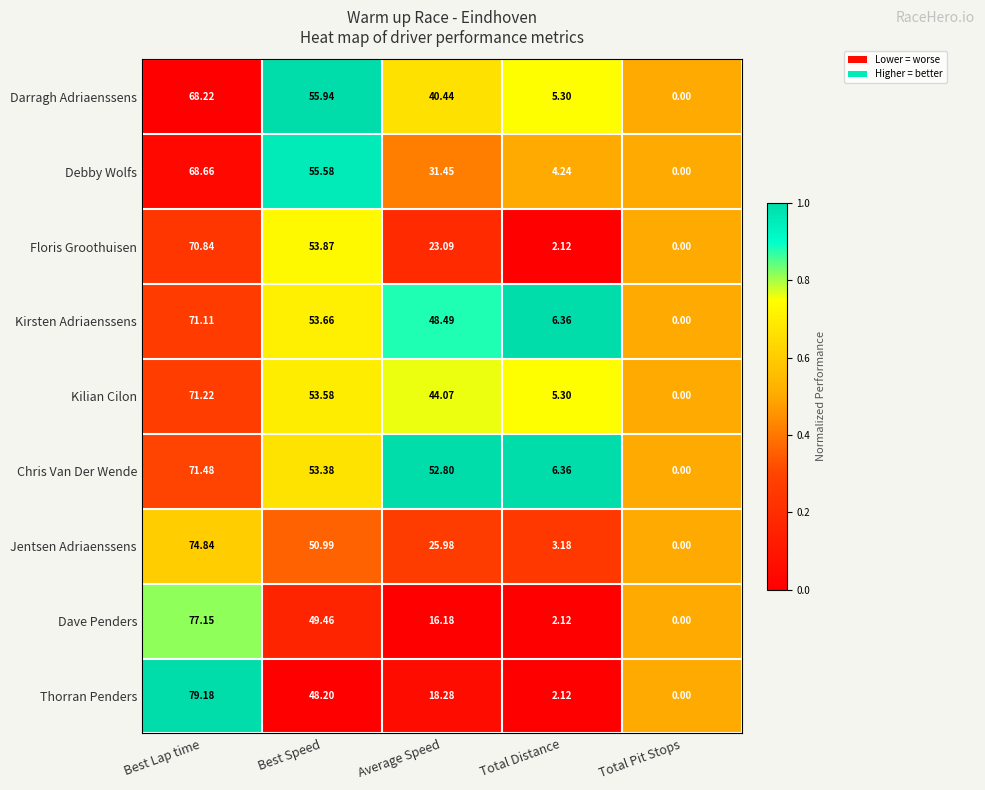

Rank the series by their maximum value, from highest to lowest.

Thorran Penders, Dave Penders, Jentsen Adriaenssens, Chris Van Der Wende, Kilian Cilon, Kirsten Adriaenssens, Floris Groothuisen, Debby Wolfs, Darragh Adriaenssens